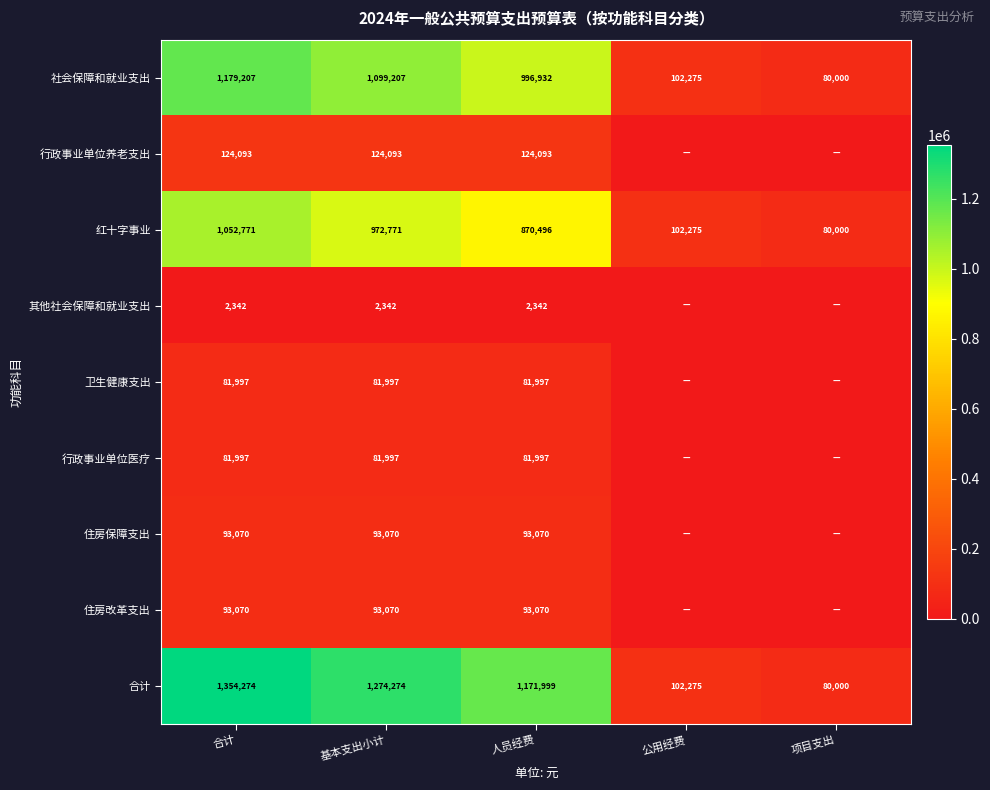

Which label corresponds to the largest value in the chart?

合计